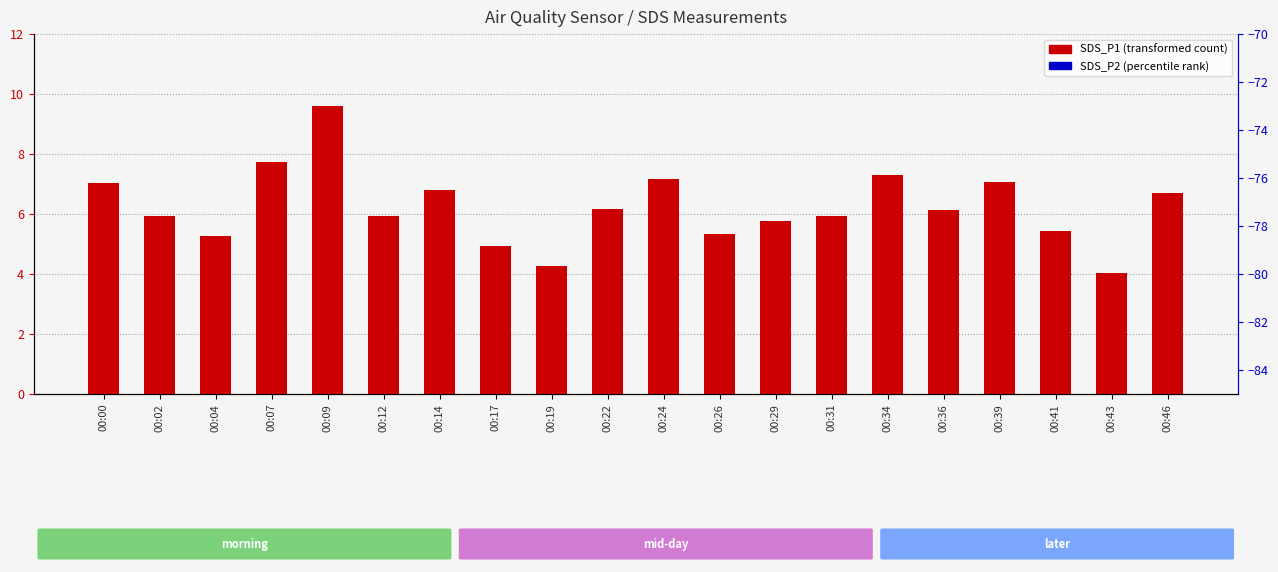

Which series has the widest spread of Y values?

SDS_P1 (transformed count)